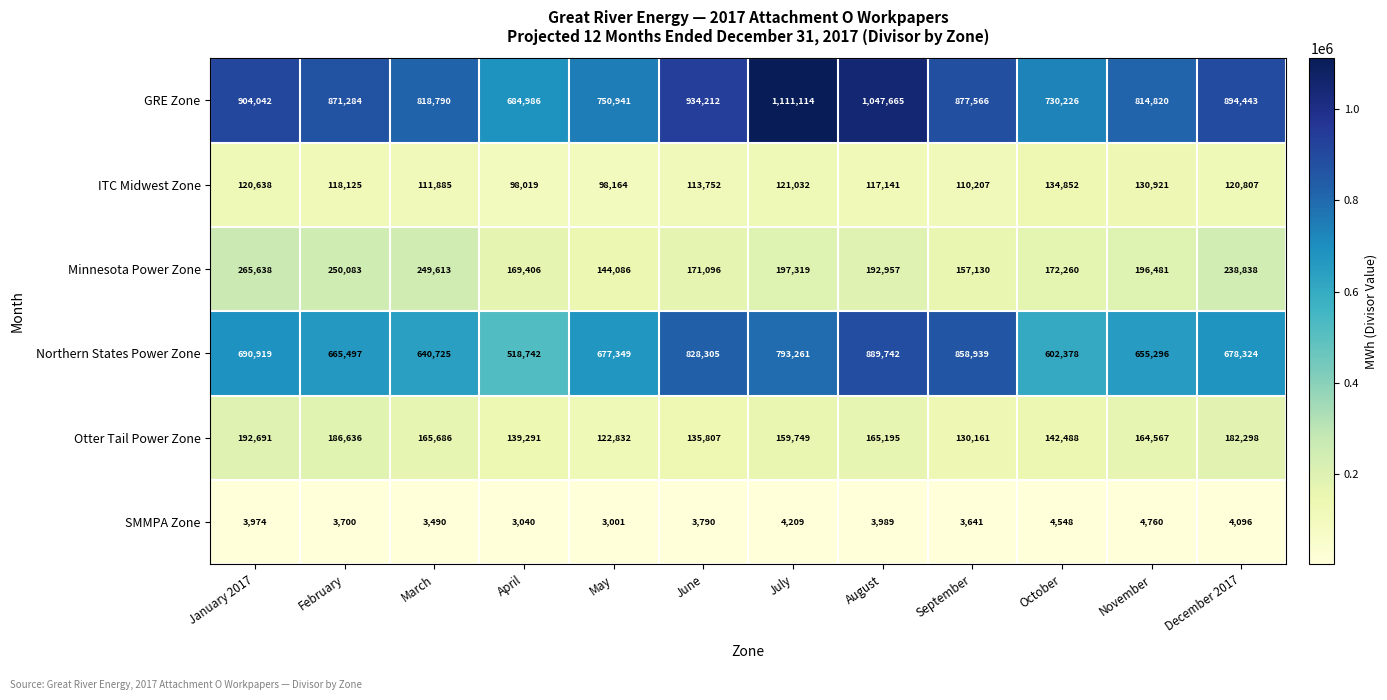

What is the smallest value displayed?

3001